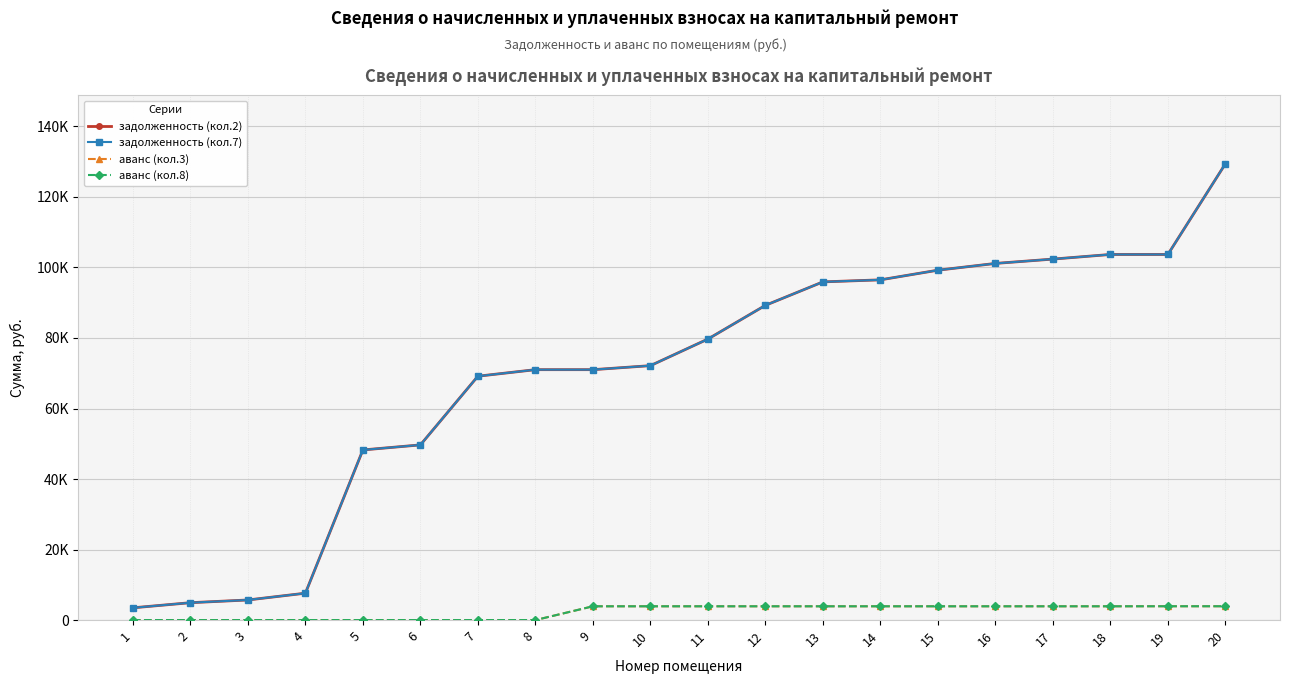

Reading left to right, transcribe all the data shown in this chart.

задолженность (кол.2): 1=3475.2	2=4928.4	3=5700.5	4=7625.8	5=48248.5	6=49677.7	7=69158.4	8=71012.4	9=71012.4	10=72151.4	11=79690.9	12=89252.1	13=95907.1	14=96485.0	15=99224.5	16=101140.1	17=102370.2	18=103680.9	19=103680.9	20=129386.8
задолженность (кол.7): 1=3475.2	2=4928.4	3=5700.5	4=7625.8	5=48248.5	6=49677.7	7=69158.4	8=71012.4	9=71012.4	10=72151.4	11=79690.9	12=89252.1	13=95907.1	14=96485.0	15=99224.5	16=101140.1	17=102370.2	18=103680.9	19=103680.9	20=129386.8
аванс (кол.3): 1=0.0	2=0.0	3=0.0	4=0.0	5=0.0	6=0.0	7=0.0	8=0.0	9=3908.4	10=3908.4	11=3908.4	12=3908.4	13=3908.4	14=3908.4	15=3908.4	16=3908.4	17=3908.4	18=3908.4	19=3920.8	20=3920.8
аванс (кол.8): 1=0.0	2=0.0	3=0.0	4=0.0	5=0.0	6=0.0	7=0.0	8=0.0	9=3908.4	10=3908.4	11=3908.4	12=3908.4	13=3908.4	14=3908.4	15=3908.4	16=3908.4	17=3908.4	18=3908.4	19=3920.8	20=3920.8